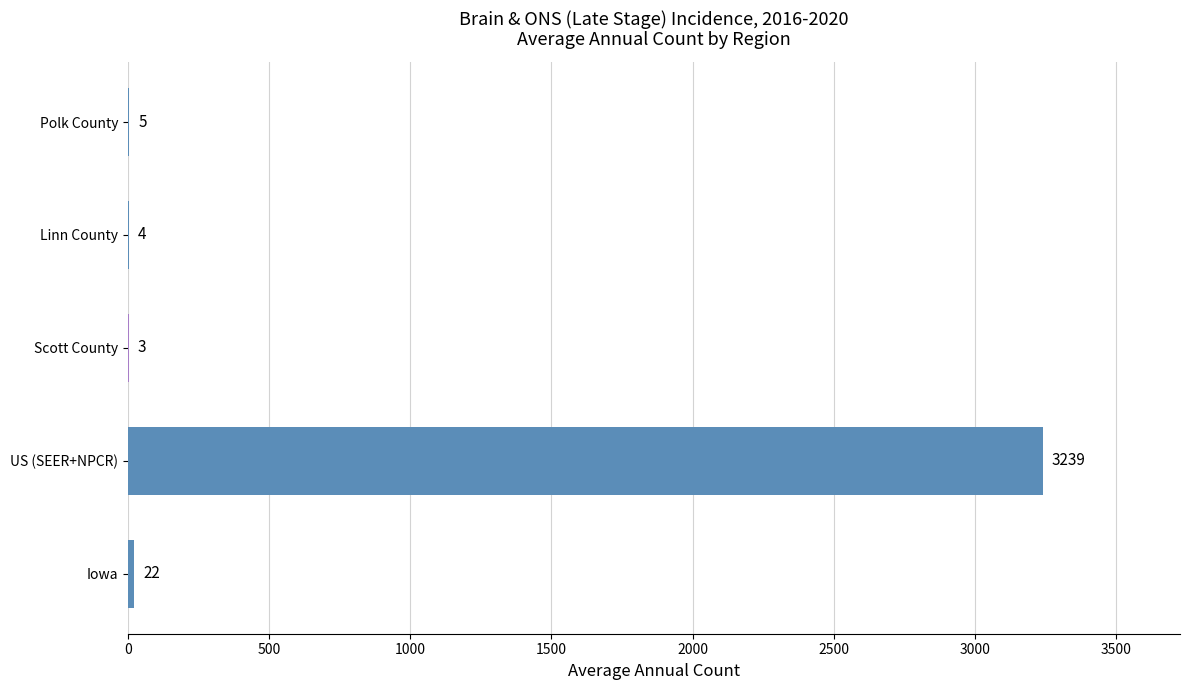

Reading top to bottom, what are all the values shown in this chart?

Polk County=5	Linn County=4	Scott County=3	US (SEER+NPCR)=3239	Iowa=22